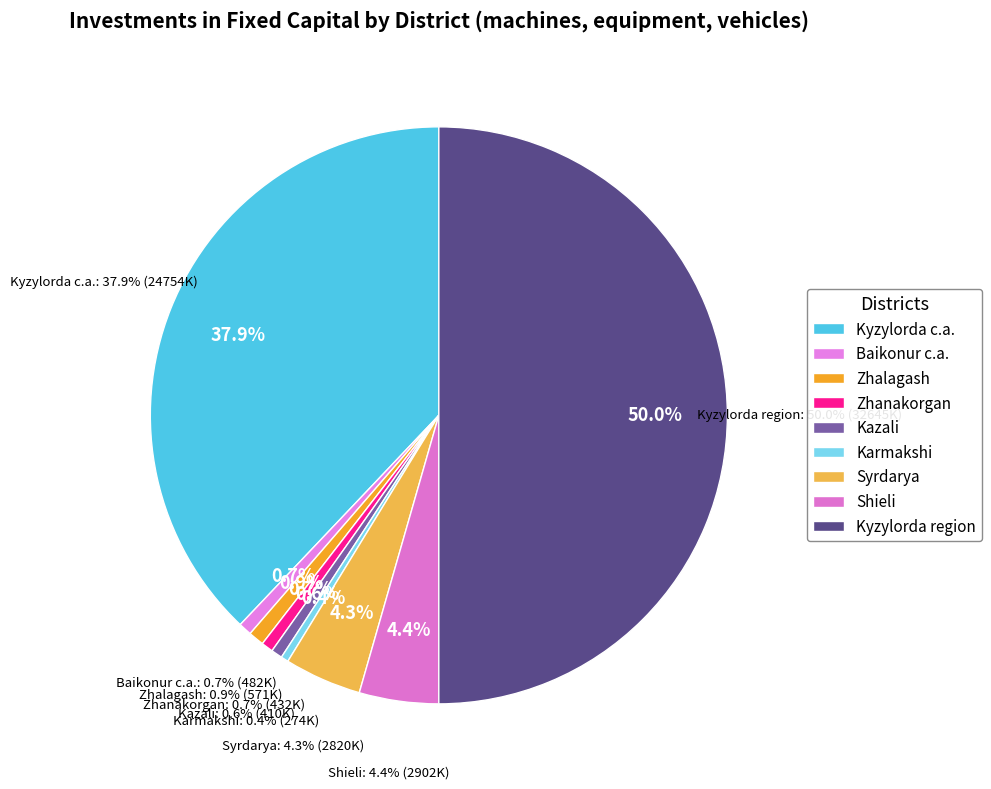

Does Kyzylorda region represent more than half of the total?

Yes